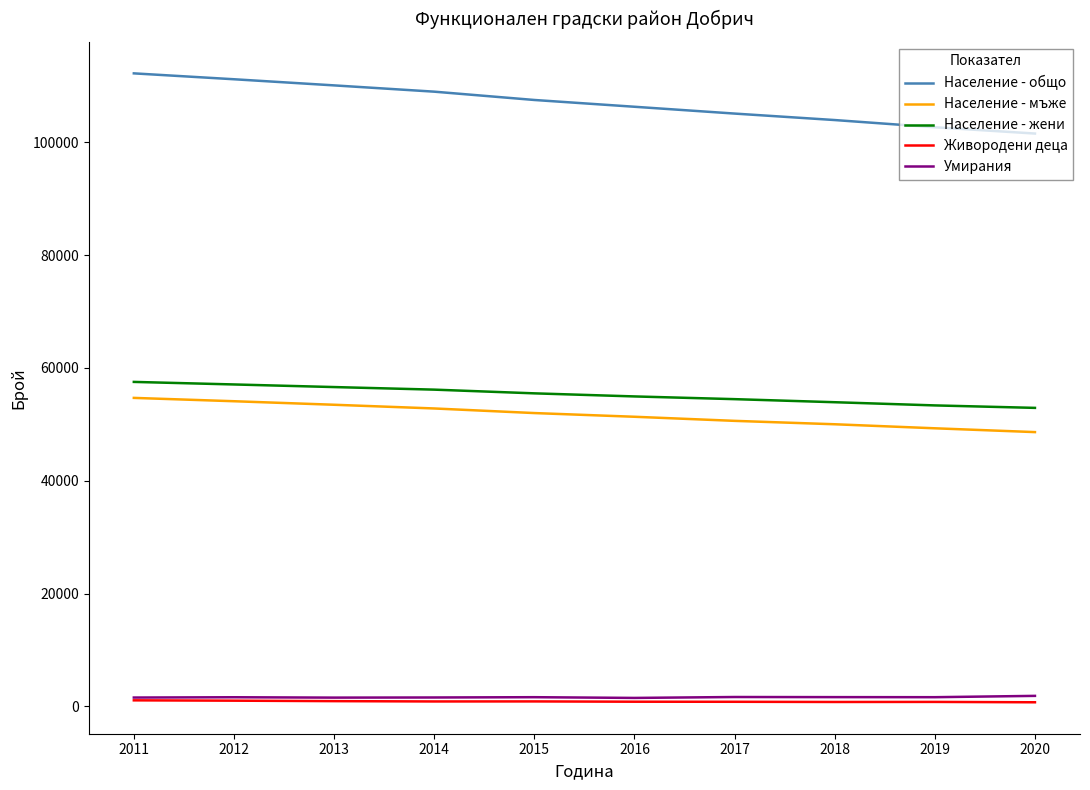

What is the highest value of the Население - общо series?

112203